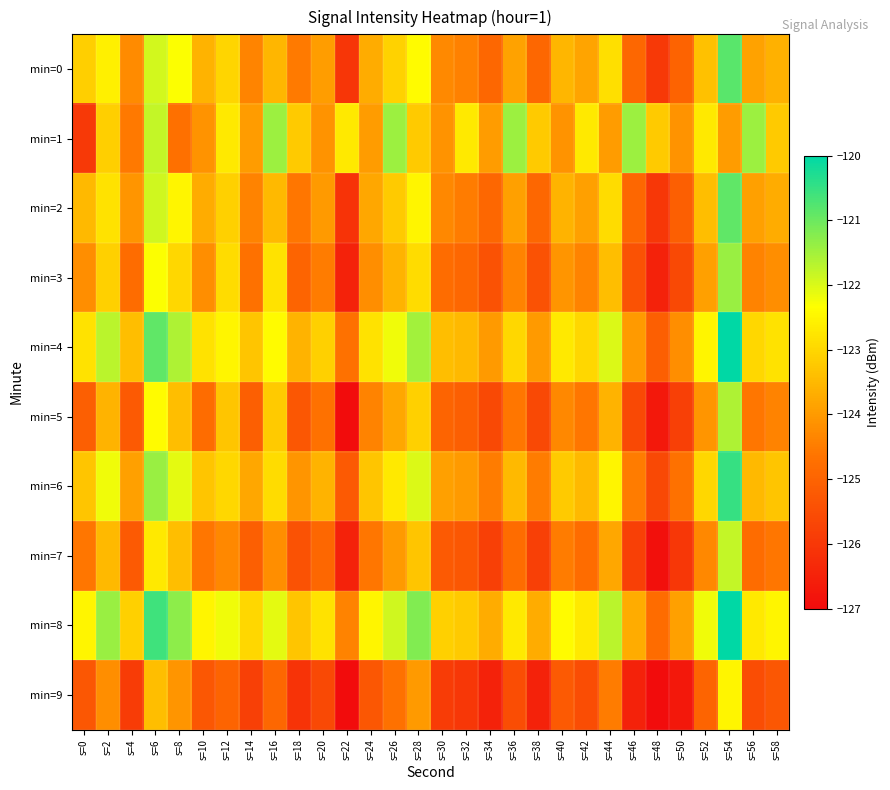

Reading left to right, list all the values displayed in this chart.

min=0: s=0=-123.1	s=2=-122.6	s=4=-124.3	s=6=-121.9	s=8=-122.3	s=10=-123.6	s=12=-123.0	s=14=-124.4	s=16=-123.5	s=18=-124.5	s=20=-123.9	s=22=-126.0	s=24=-123.7	s=26=-123.1	s=28=-122.4	s=30=-124.3	s=32=-124.4	s=34=-124.9	s=36=-123.9	s=38=-124.9	s=40=-123.5	s=42=-123.8	s=44=-122.8	s=46=-124.9	s=48=-126.0	s=50=-125.0	s=52=-123.4	s=54=-120.8	s=56=-123.9	s=58=-123.6
min=1: s=0=-126.0	s=2=-123.1	s=4=-124.5	s=6=-121.8	s=8=-124.7	s=10=-124.1	s=12=-122.7	s=14=-124.0	s=16=-121.4	s=18=-123.2	s=20=-124.1	s=22=-122.7	s=24=-124.0	s=26=-121.4	s=28=-123.2	s=30=-124.1	s=32=-122.7	s=34=-124.0	s=36=-121.4	s=38=-123.2	s=40=-124.1	s=42=-122.7	s=44=-124.0	s=46=-121.4	s=48=-123.2	s=50=-124.1	s=52=-122.7	s=54=-124.0	s=56=-121.4	s=58=-123.2
min=2: s=0=-123.5	s=2=-122.8	s=4=-124.1	s=6=-121.9	s=8=-122.5	s=10=-123.7	s=12=-123.1	s=14=-124.4	s=16=-123.5	s=18=-124.6	s=20=-124.0	s=22=-126.1	s=24=-123.8	s=26=-123.2	s=28=-122.5	s=30=-124.3	s=32=-124.5	s=34=-124.9	s=36=-123.9	s=38=-124.9	s=40=-123.6	s=42=-123.9	s=44=-122.9	s=46=-124.9	s=48=-126.0	s=50=-125.1	s=52=-123.4	s=54=-120.9	s=56=-123.9	s=58=-123.7
min=3: s=0=-124.2	s=2=-123.1	s=4=-124.8	s=6=-122.3	s=8=-123.0	s=10=-124.2	s=12=-122.9	s=14=-124.7	s=16=-122.8	s=18=-125.0	s=20=-124.5	s=22=-126.5	s=24=-124.2	s=26=-123.6	s=28=-122.9	s=30=-124.8	s=32=-124.9	s=34=-125.4	s=36=-124.4	s=38=-125.4	s=40=-124.1	s=42=-124.4	s=44=-123.4	s=46=-125.4	s=48=-126.5	s=50=-125.6	s=52=-123.9	s=54=-121.4	s=56=-124.4	s=58=-124.2
min=4: s=0=-122.8	s=2=-121.7	s=4=-123.4	s=6=-120.9	s=8=-121.6	s=10=-122.8	s=12=-122.5	s=14=-123.3	s=16=-122.4	s=18=-123.6	s=20=-123.1	s=22=-124.7	s=24=-122.8	s=26=-122.2	s=28=-121.5	s=30=-123.4	s=32=-123.5	s=34=-124.0	s=36=-123.0	s=38=-124.0	s=40=-122.7	s=42=-123.0	s=44=-122.0	s=46=-124.0	s=48=-125.1	s=50=-124.2	s=52=-122.5	s=54=-120.0	s=56=-123.0	s=58=-122.8
min=5: s=0=-125.1	s=2=-123.6	s=4=-125.2	s=6=-122.4	s=8=-123.4	s=10=-124.8	s=12=-123.3	s=14=-125.1	s=16=-123.2	s=18=-125.3	s=20=-124.7	s=22=-127.0	s=24=-124.4	s=26=-123.8	s=28=-123.1	s=30=-125.0	s=32=-125.1	s=34=-125.6	s=36=-124.6	s=38=-125.6	s=40=-124.3	s=42=-124.6	s=44=-123.6	s=46=-125.6	s=48=-126.7	s=50=-125.8	s=52=-124.1	s=54=-121.6	s=56=-124.6	s=58=-124.4
min=6: s=0=-123.3	s=2=-122.2	s=4=-123.9	s=6=-121.4	s=8=-122.1	s=10=-123.3	s=12=-123.0	s=14=-123.8	s=16=-122.9	s=18=-124.1	s=20=-123.6	s=22=-125.2	s=24=-123.3	s=26=-122.7	s=28=-122.0	s=30=-123.9	s=32=-124.0	s=34=-124.5	s=36=-123.5	s=38=-124.5	s=40=-123.2	s=42=-123.5	s=44=-122.5	s=46=-124.5	s=48=-125.6	s=50=-124.7	s=52=-123.0	s=54=-120.5	s=56=-123.5	s=58=-123.3
min=7: s=0=-124.6	s=2=-123.5	s=4=-125.2	s=6=-122.7	s=8=-123.4	s=10=-124.6	s=12=-124.3	s=14=-125.1	s=16=-124.2	s=18=-125.4	s=20=-124.9	s=22=-126.5	s=24=-124.6	s=26=-124.0	s=28=-123.3	s=30=-125.2	s=32=-125.3	s=34=-125.8	s=36=-124.8	s=38=-125.8	s=40=-124.5	s=42=-124.8	s=44=-123.8	s=46=-125.8	s=48=-126.9	s=50=-126.0	s=52=-124.3	s=54=-121.8	s=56=-124.8	s=58=-124.6
min=8: s=0=-122.5	s=2=-121.4	s=4=-123.1	s=6=-120.6	s=8=-121.3	s=10=-122.5	s=12=-122.2	s=14=-123.0	s=16=-122.1	s=18=-123.3	s=20=-122.8	s=22=-124.4	s=24=-122.5	s=26=-121.9	s=28=-121.2	s=30=-123.1	s=32=-123.2	s=34=-123.7	s=36=-122.7	s=38=-123.7	s=40=-122.4	s=42=-122.7	s=44=-121.7	s=46=-123.7	s=48=-124.8	s=50=-123.9	s=52=-122.2	s=54=-119.7	s=56=-122.7	s=58=-122.5
min=9: s=0=-125.3	s=2=-124.2	s=4=-125.9	s=6=-123.4	s=8=-124.1	s=10=-125.3	s=12=-125.0	s=14=-125.8	s=16=-124.9	s=18=-126.1	s=20=-125.6	s=22=-127.2	s=24=-125.3	s=26=-124.7	s=28=-124.0	s=30=-125.9	s=32=-126.0	s=34=-126.5	s=36=-125.5	s=38=-126.5	s=40=-125.2	s=42=-125.5	s=44=-124.5	s=46=-126.5	s=48=-127.6	s=50=-126.7	s=52=-125.0	s=54=-122.5	s=56=-125.5	s=58=-125.3